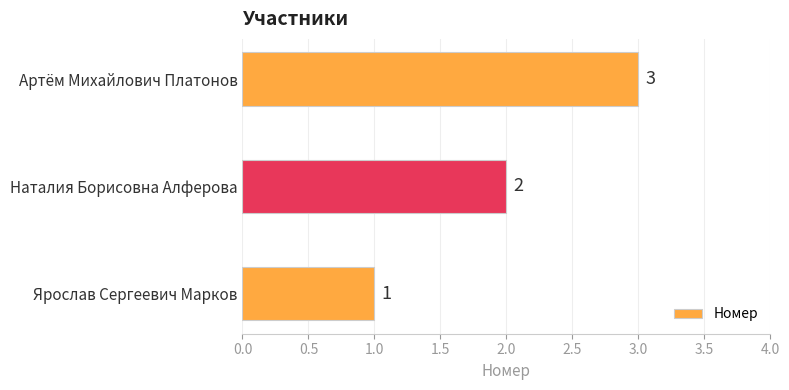

At which label is the value closest to 2?

Наталия Борисовна Алферова